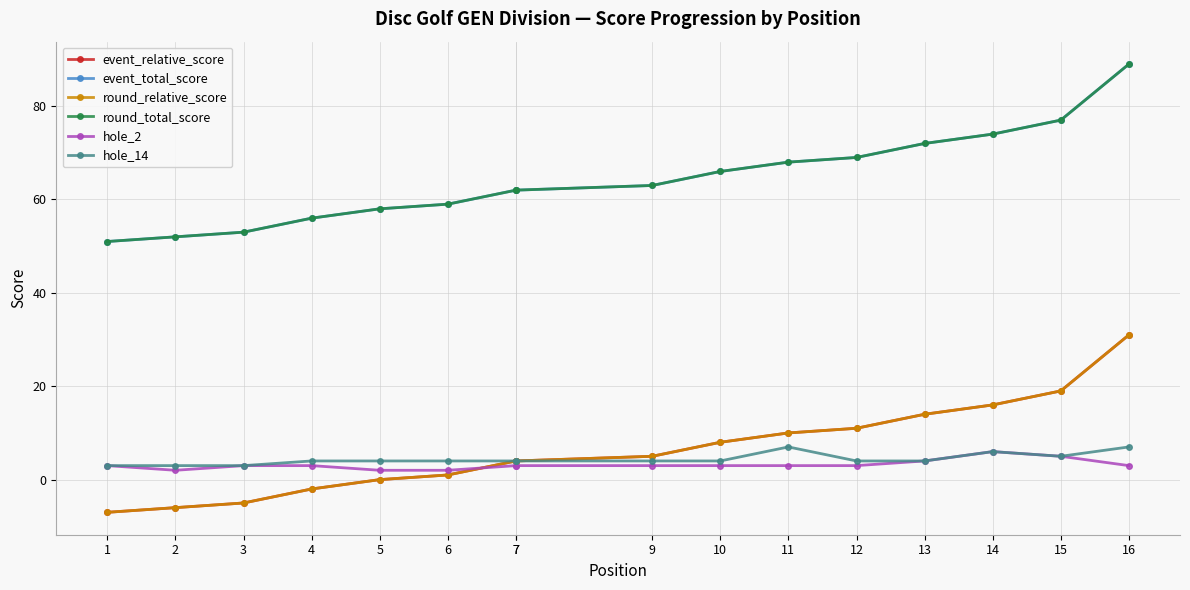

Which series has the widest spread of values?

event_relative_score